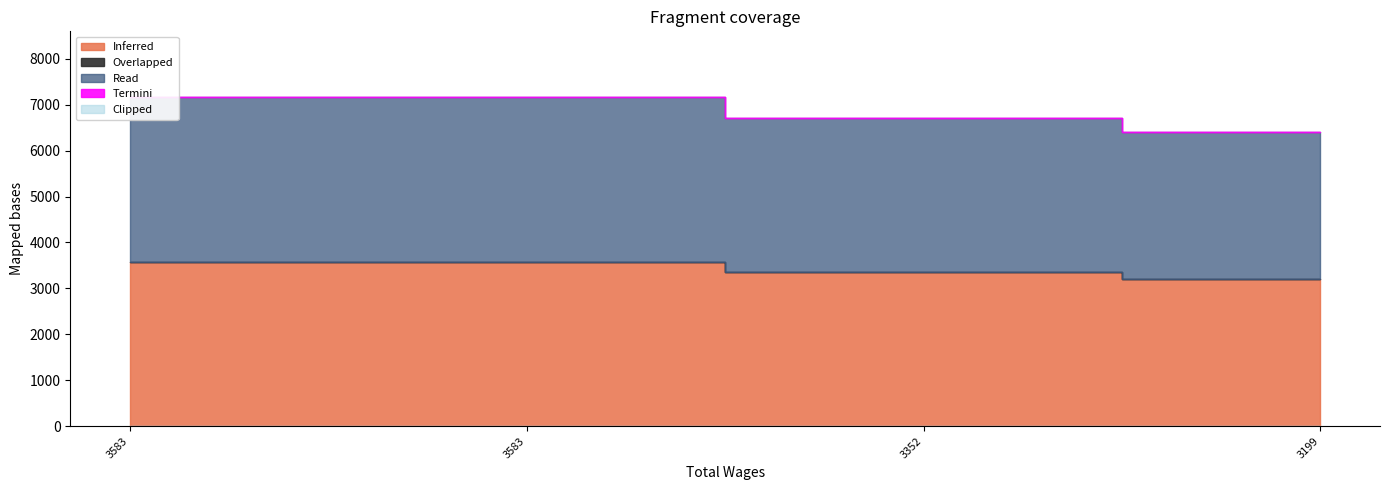

True or false: Inferred and Total Retirement & Health Contribution cross at least once.

False